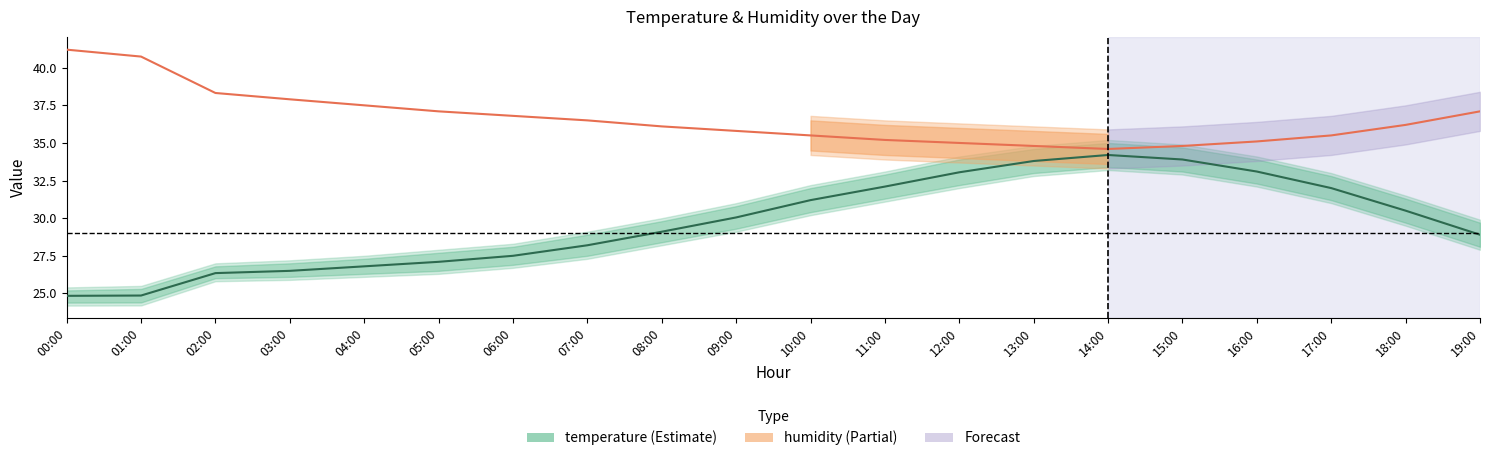

True or false: humidity and temperature intersect in this chart.

False